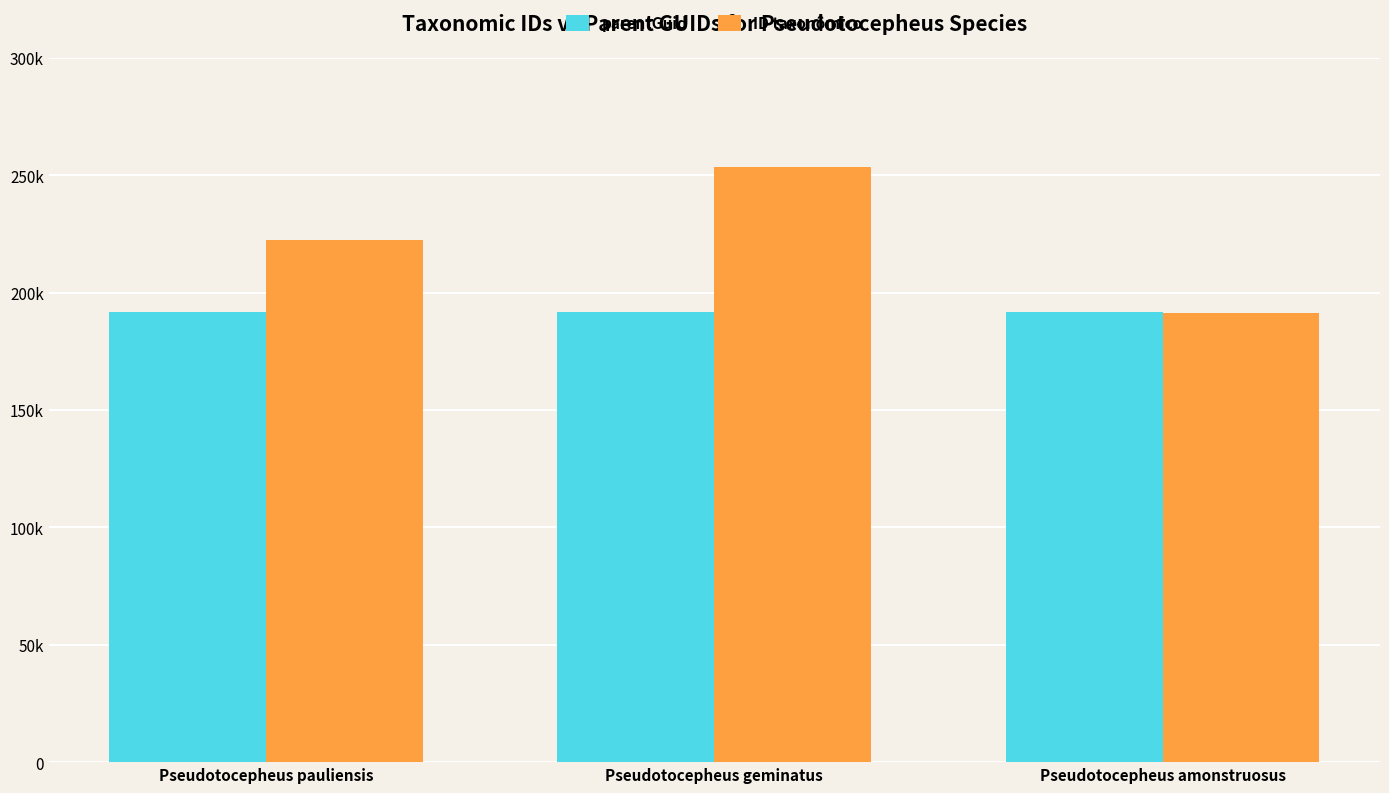

Which series has the largest total across all categories?

ID taxonômico